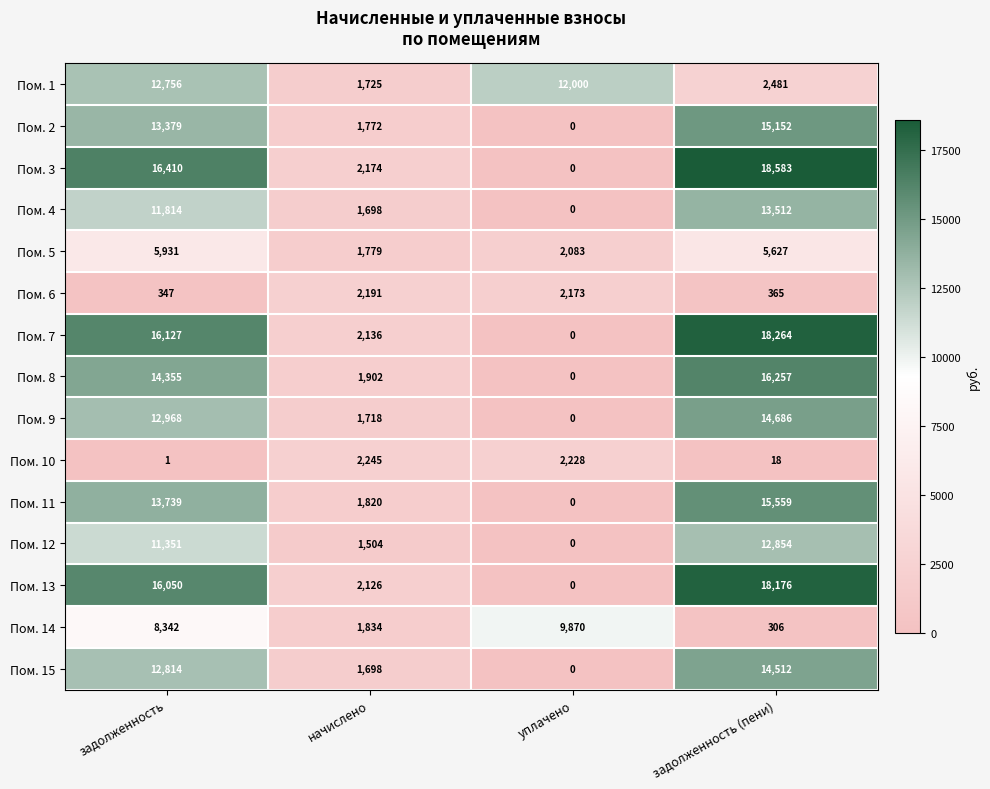

How many distinct data groups are displayed?

15